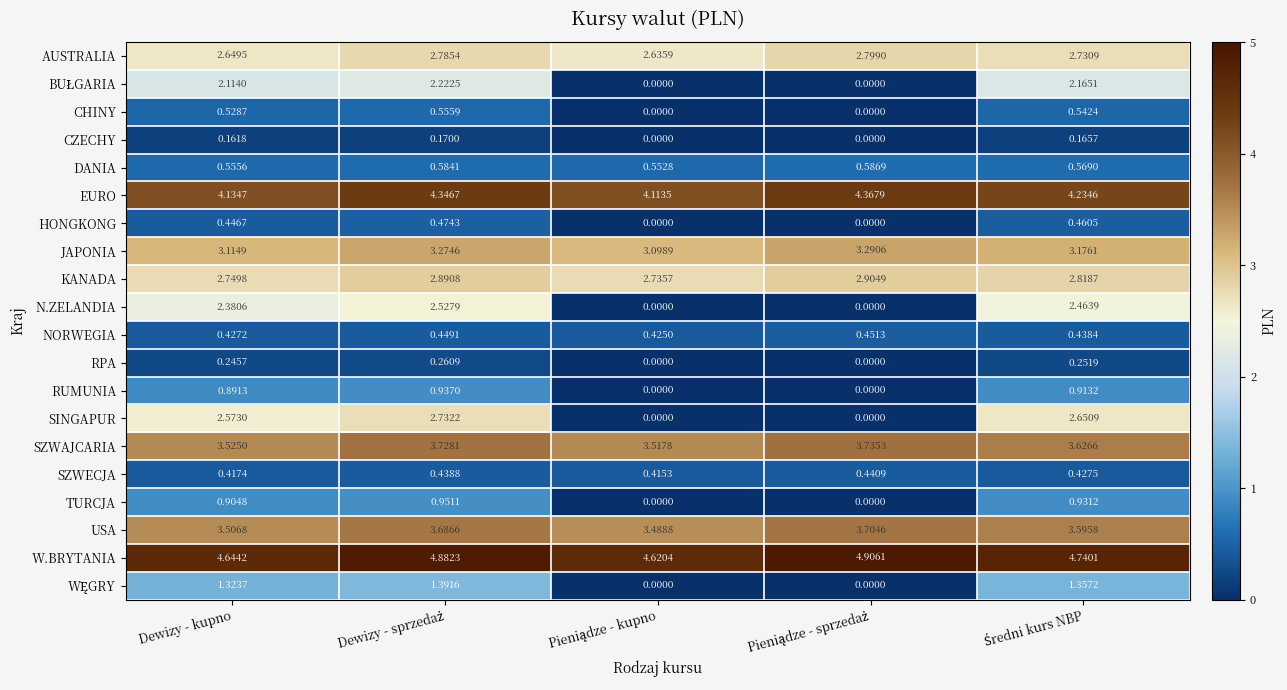

At which label does SINGAPUR first exceed 2?

Dewizy - kupno